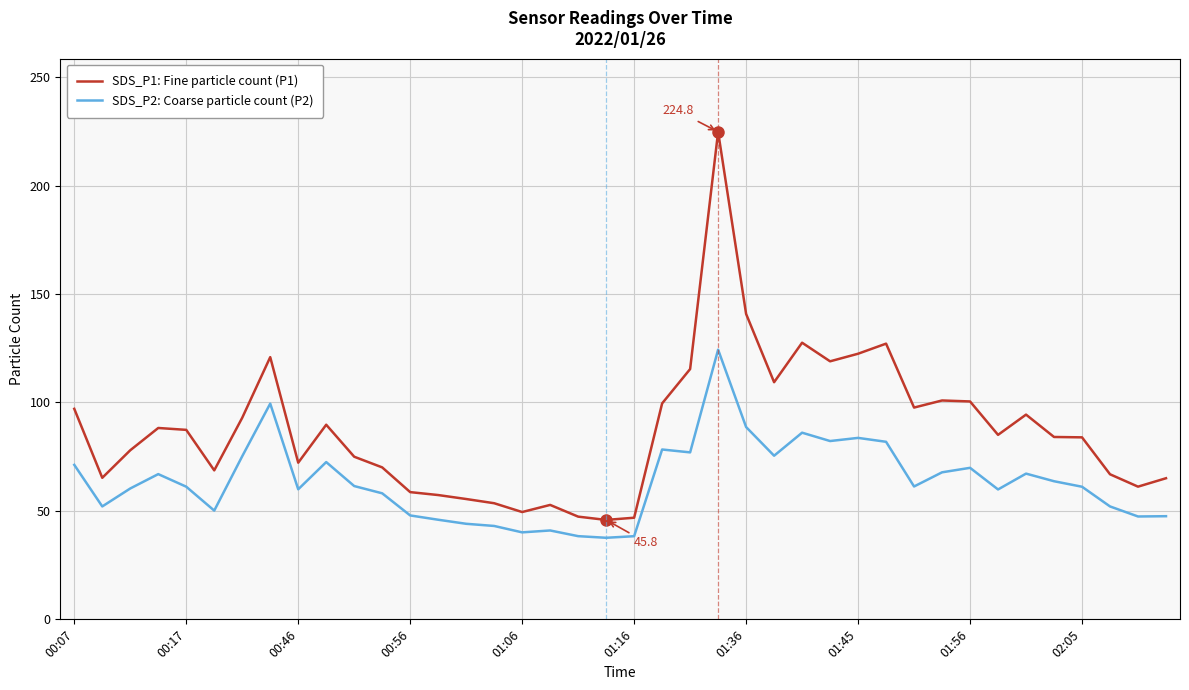

What is the minimum value shown in the chart?

37.6